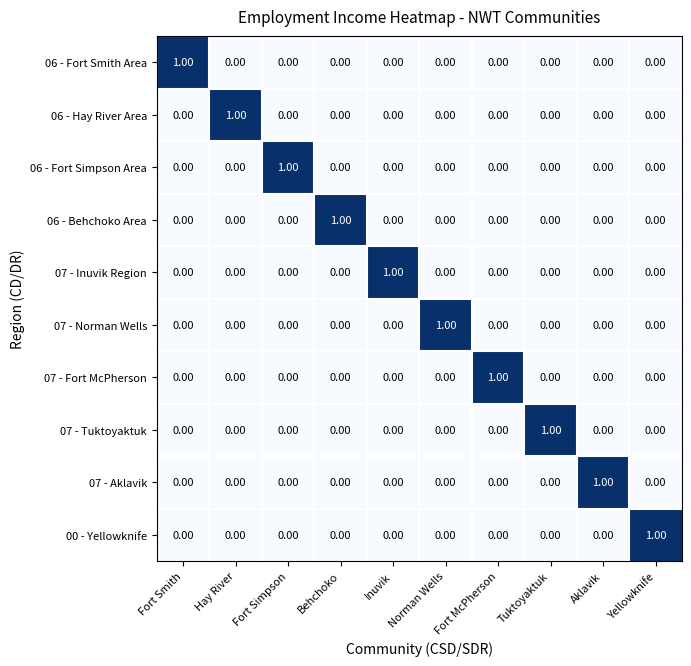

At how many categories does at least one series exceed 0?

10